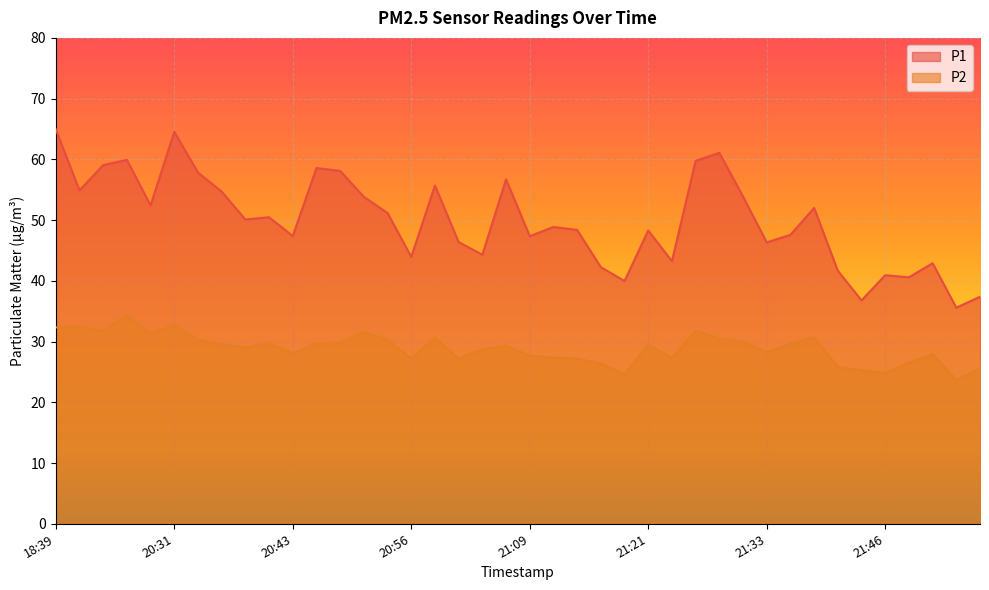

True or false: P1 and P2 intersect in this chart.

False